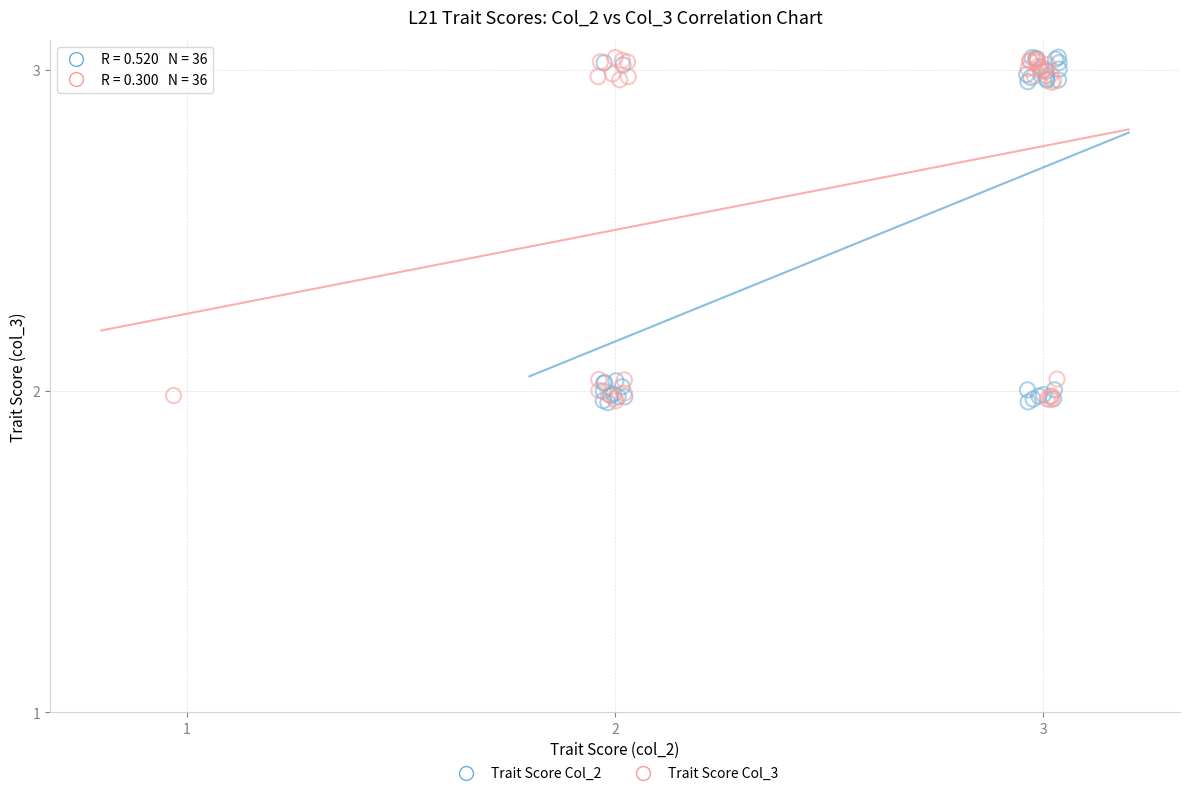

What are all the series names shown in the legend?

Trait Score Col_2, Trait Score Col_3